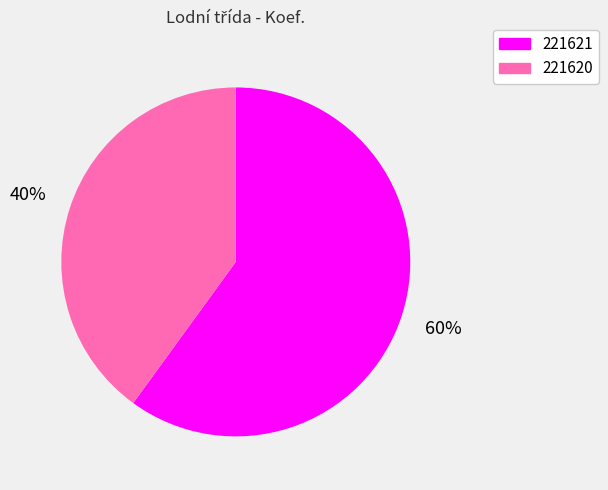

Is there a majority slice in this chart?

Yes